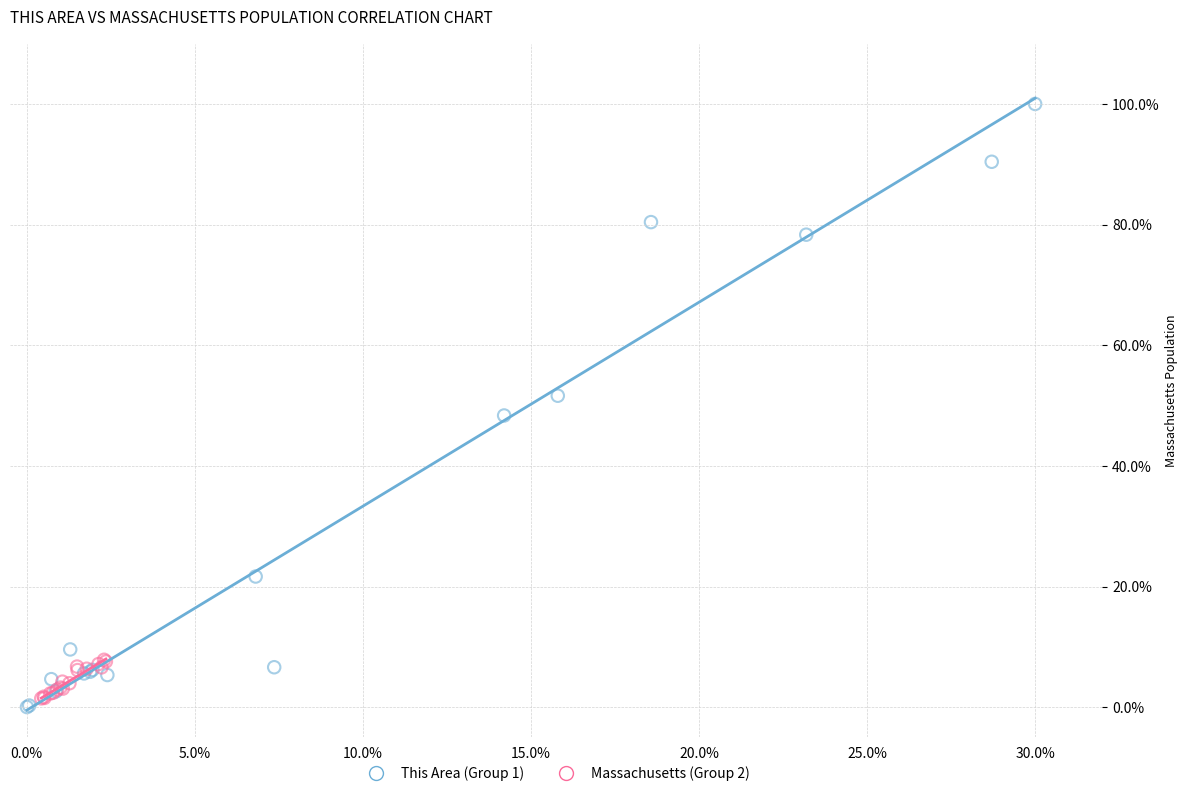

Which series reaches the maximum Y coordinate?

This Area (Group 1)